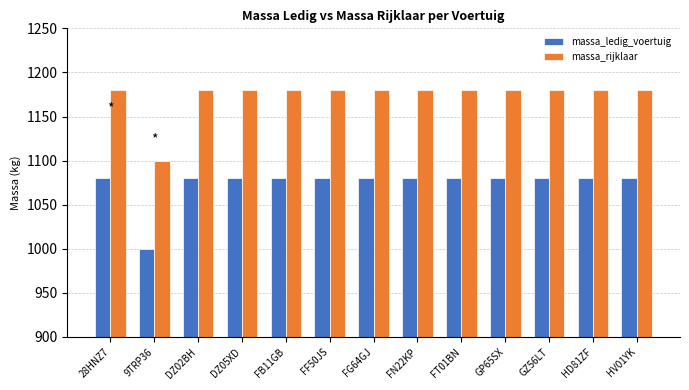

What is the label of the 10th bar from the left?

GP65SX